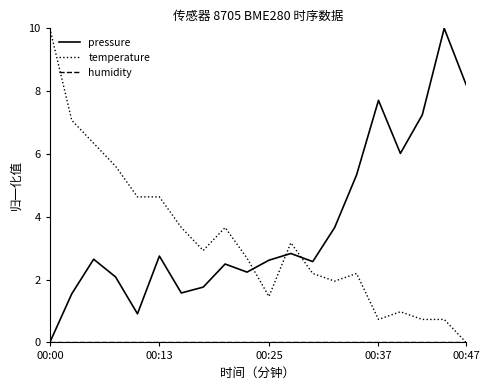

How many intersections are there between pressure and temperature?

3